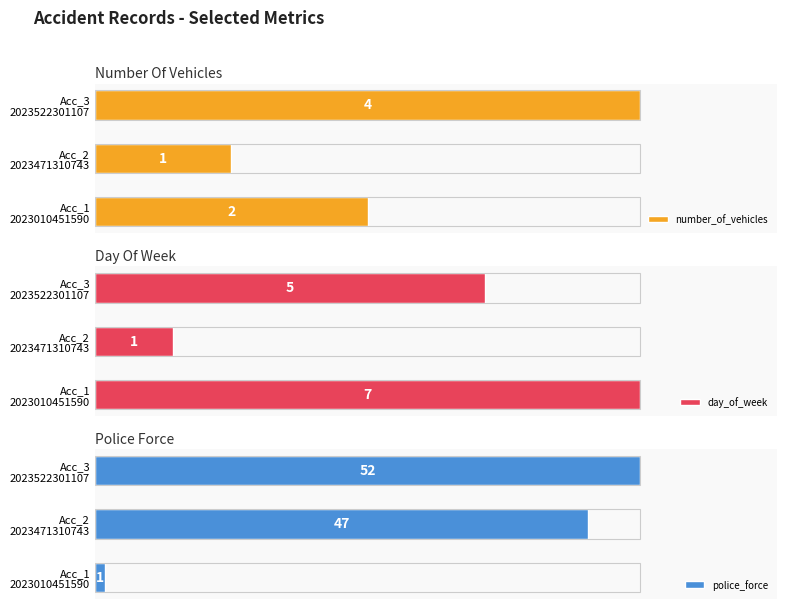

What is the value of the number_of_vehicles bar at the 1st from the left?

2